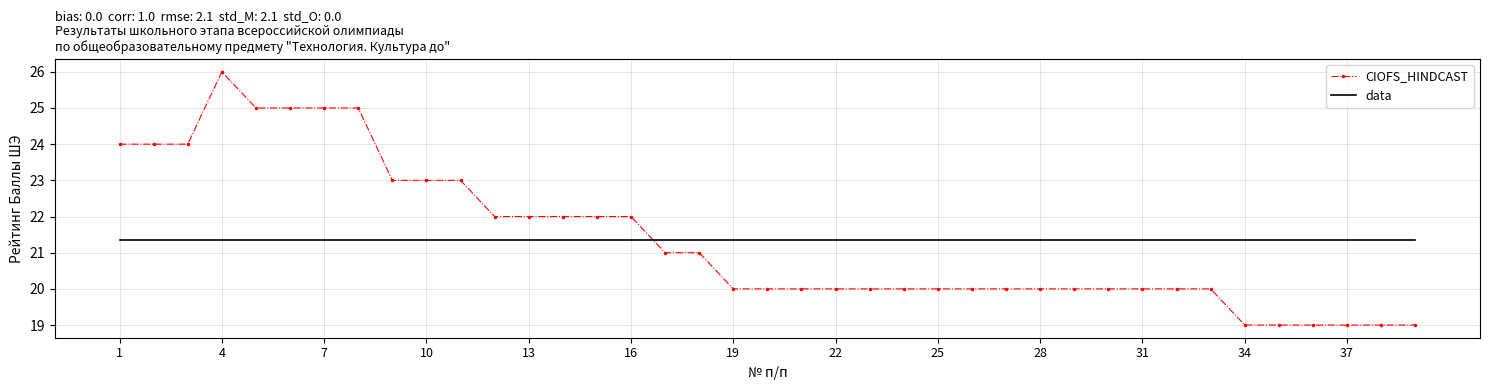

Reading left to right, what are all the values shown in this chart?

CIOFS_HINDCAST: 24.0	24.0	24.0	26.0	25.0	25.0	25.0	25.0	23.0	23.0	23.0	22.0	22.0	22.0	22.0	22.0	21.0	21.0	20.0	20.0	20.0	20.0	20.0	20.0	20.0	20.0	20.0	20.0	20.0	20.0	20.0	20.0	20.0	19.0	19.0	19.0	19.0	19.0	19.0
data: 21.4	21.4	21.4	21.4	21.4	21.4	21.4	21.4	21.4	21.4	21.4	21.4	21.4	21.4	21.4	21.4	21.4	21.4	21.4	21.4	21.4	21.4	21.4	21.4	21.4	21.4	21.4	21.4	21.4	21.4	21.4	21.4	21.4	21.4	21.4	21.4	21.4	21.4	21.4